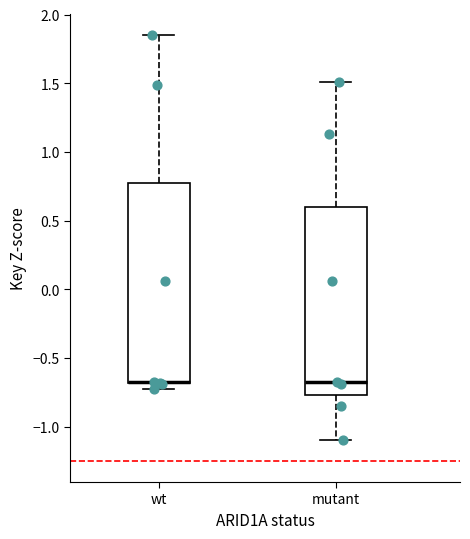

Comparing the boxes themselves (not the whiskers), which one is the tallest?

wt